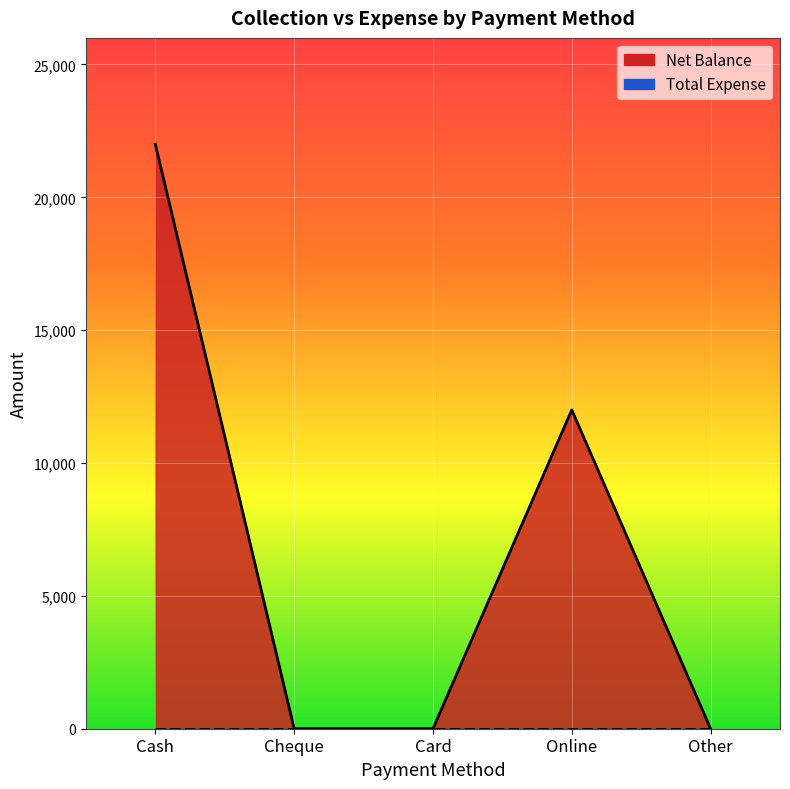

Rank the categories by value from lowest to highest.

Cheque, Card, Other, Online, Cash